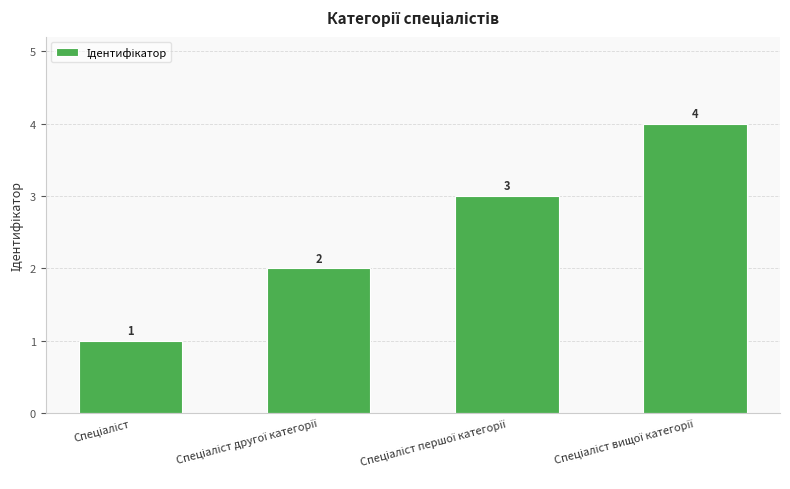

Are the bars horizontal?

No